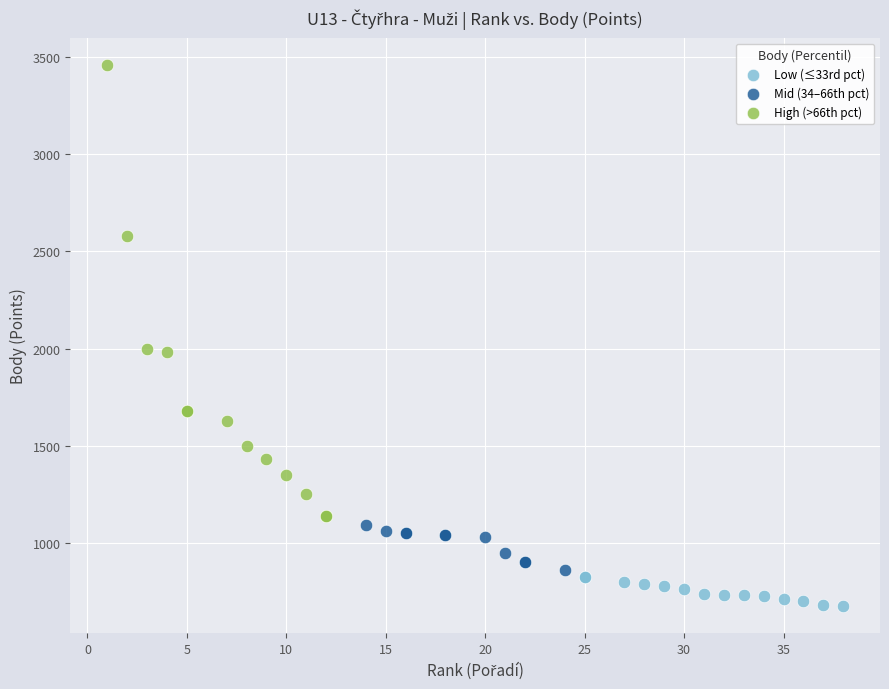

Which series has the widest spread of Y values?

High (>66th pct)